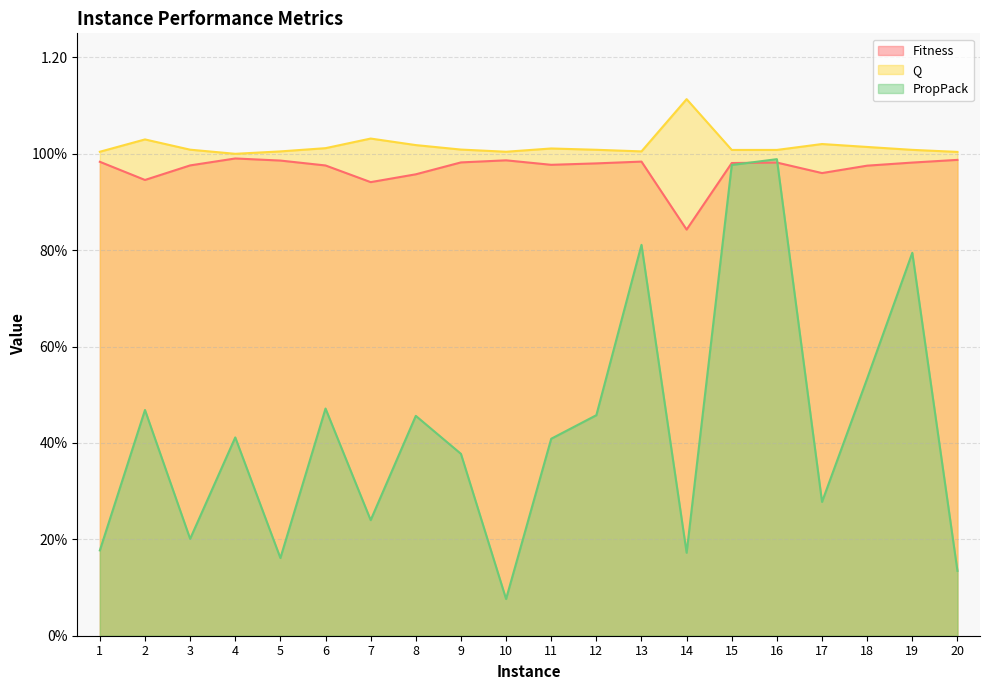

In Q, how many points are lower than both neighbors (excluding endpoints)?

4